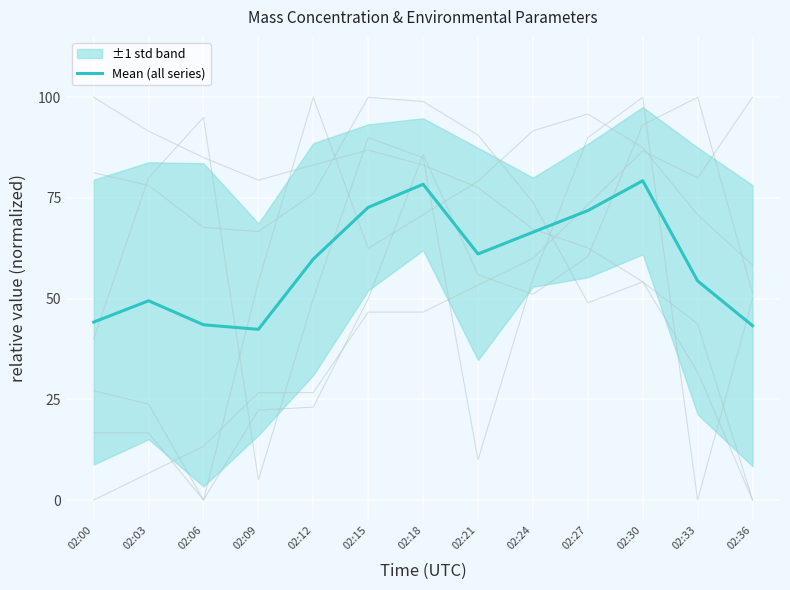

Which label corresponds to the smallest value in the chart?

02:09